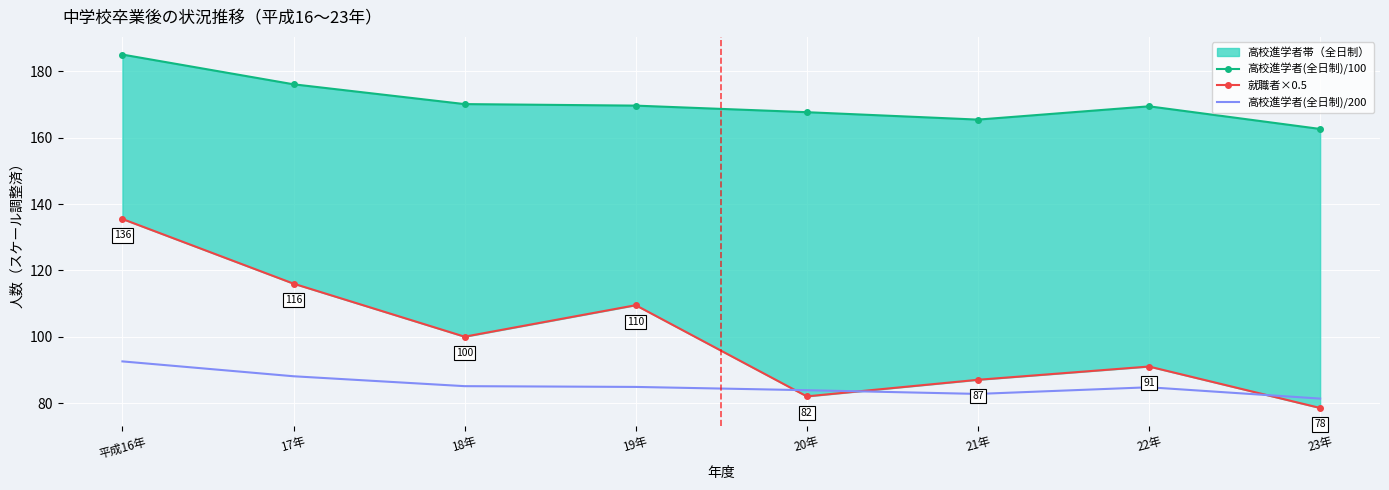

Is it true that 高校進学者(全日制)/200 equals 132.8 at 19年?

False